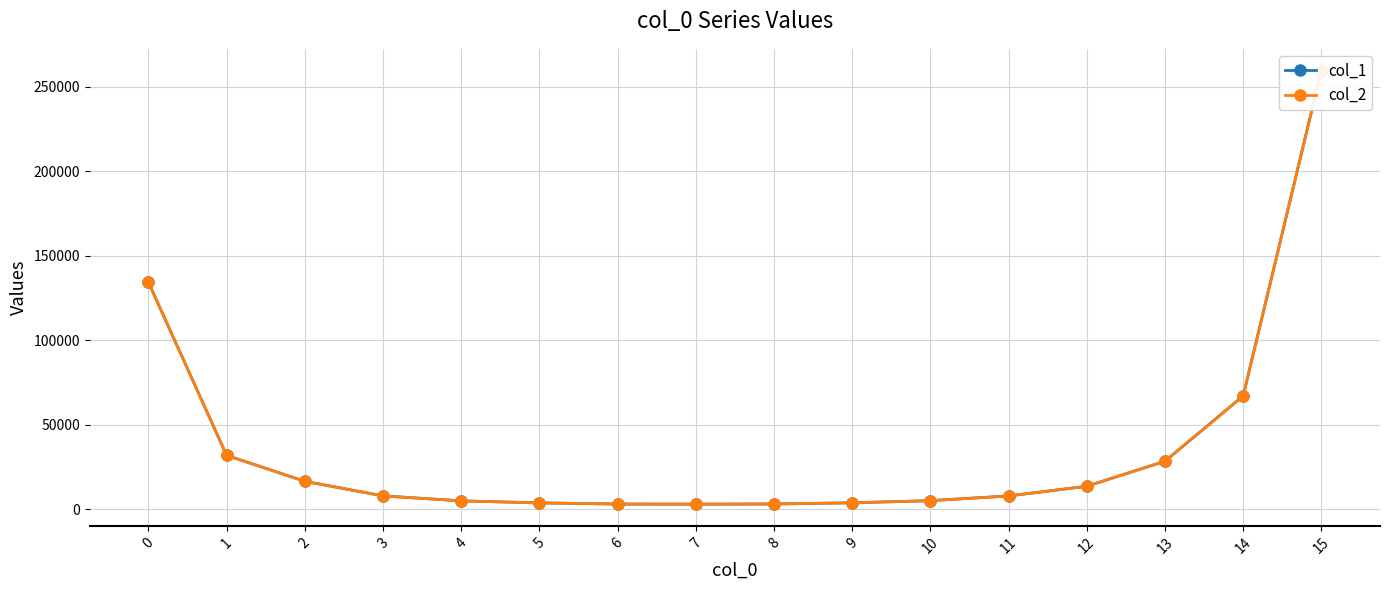

How many data points does each series have?

16